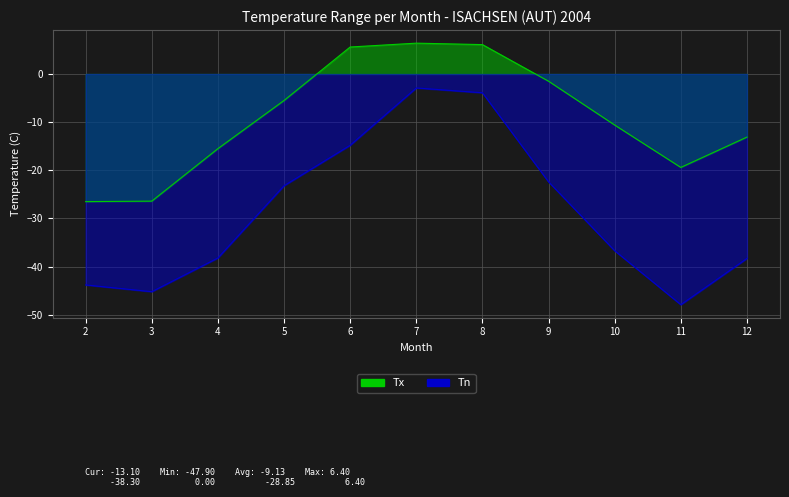

Which series has the largest total across all categories?

Tx